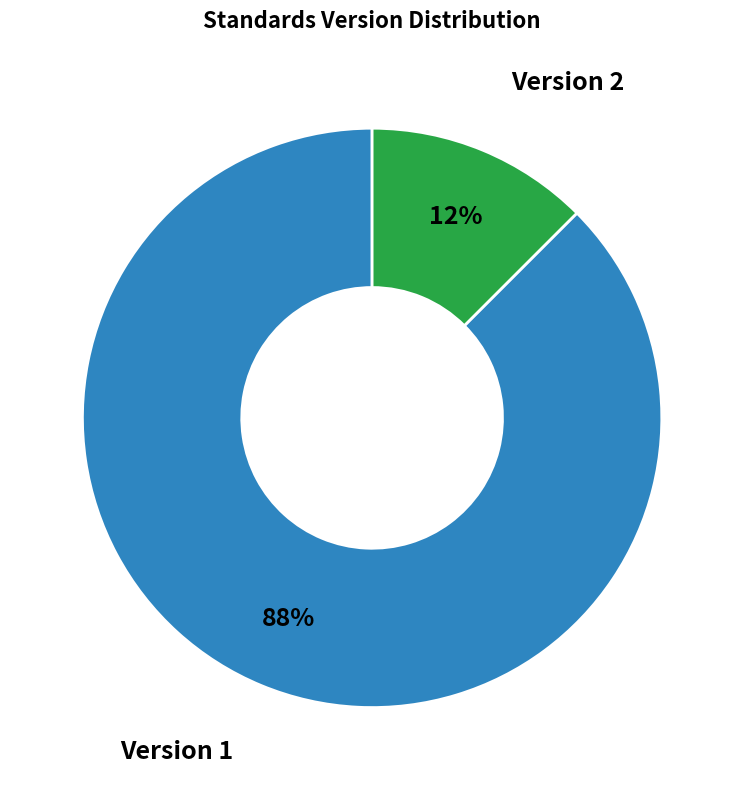

What is the smallest slice in the pie chart?

Version 2